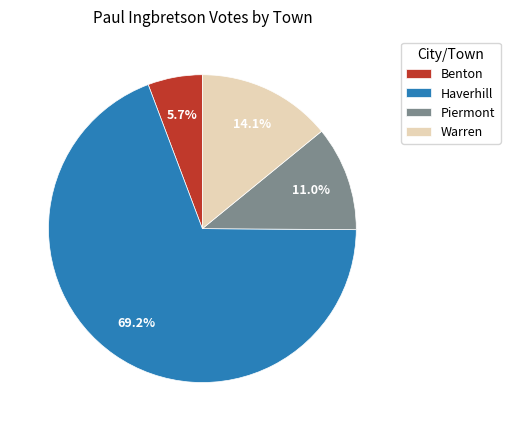

Which category has the smallest portion of the pie?

Benton